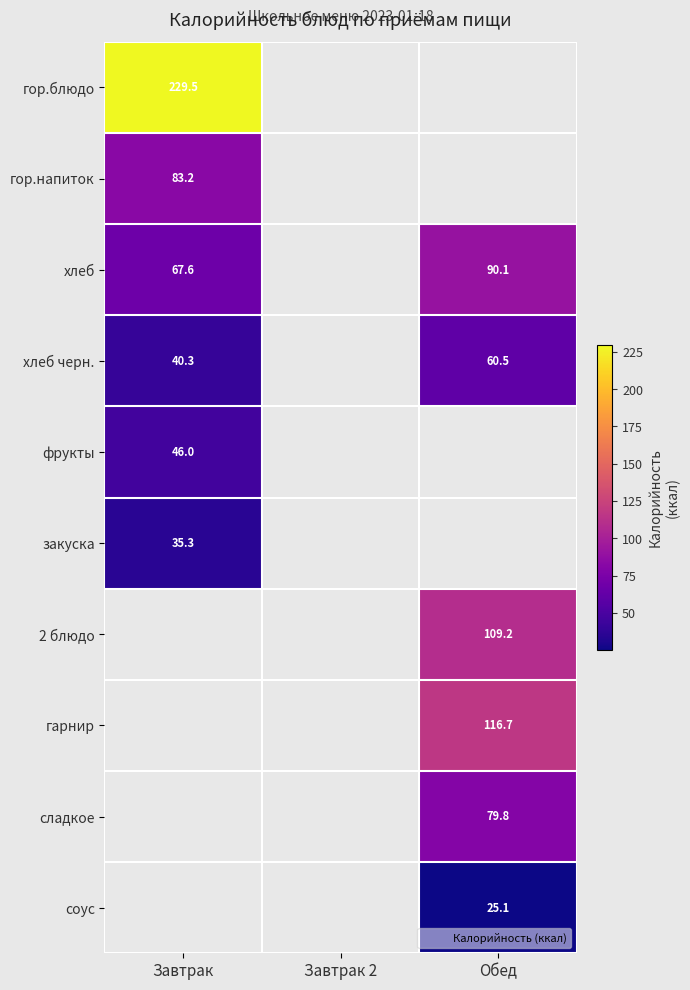

At which category is the sum across all series the highest?

Завтрак